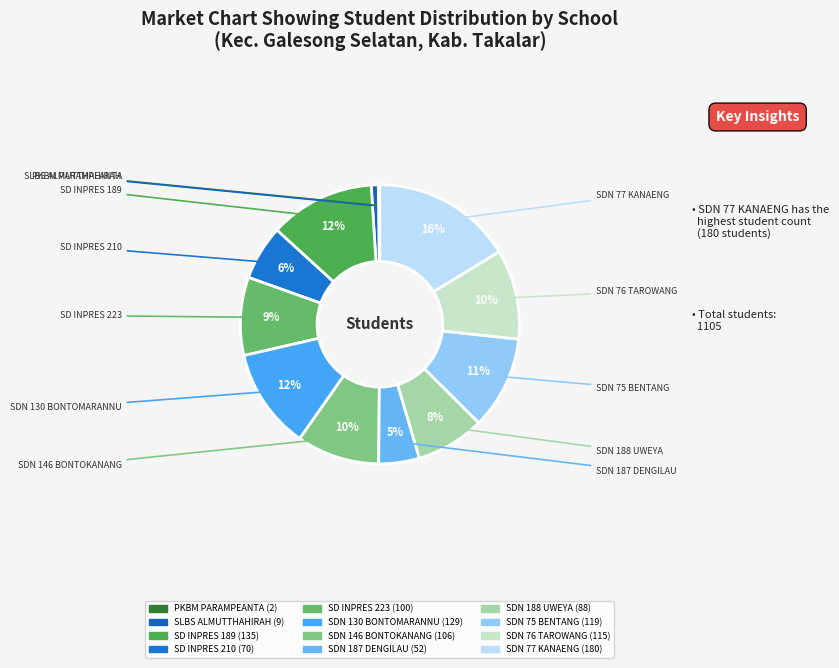

To the nearest percent, what is the difference between the largest and smallest slice percentages?

16%